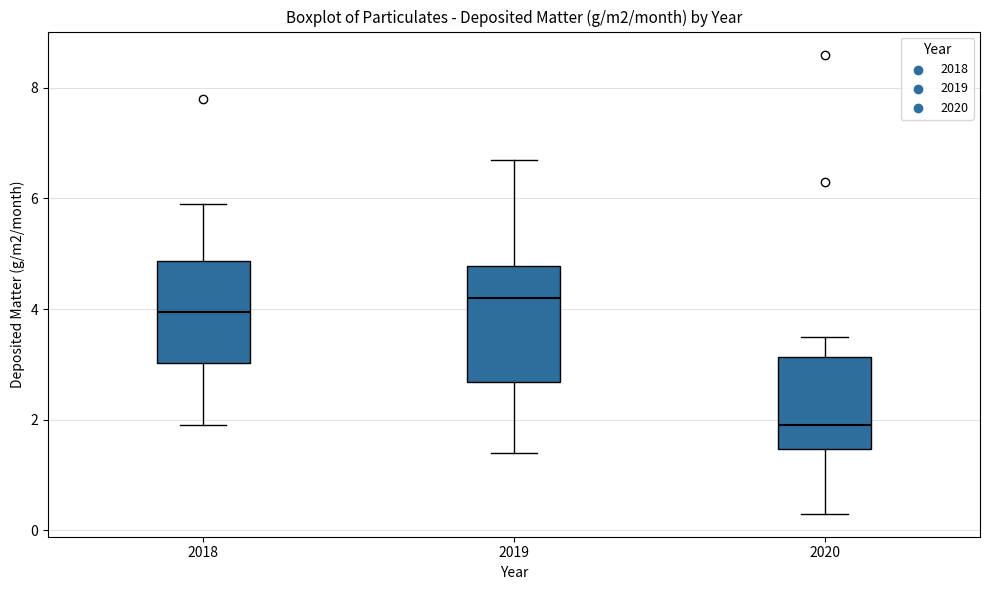

Which box has the lowest median line?

2020